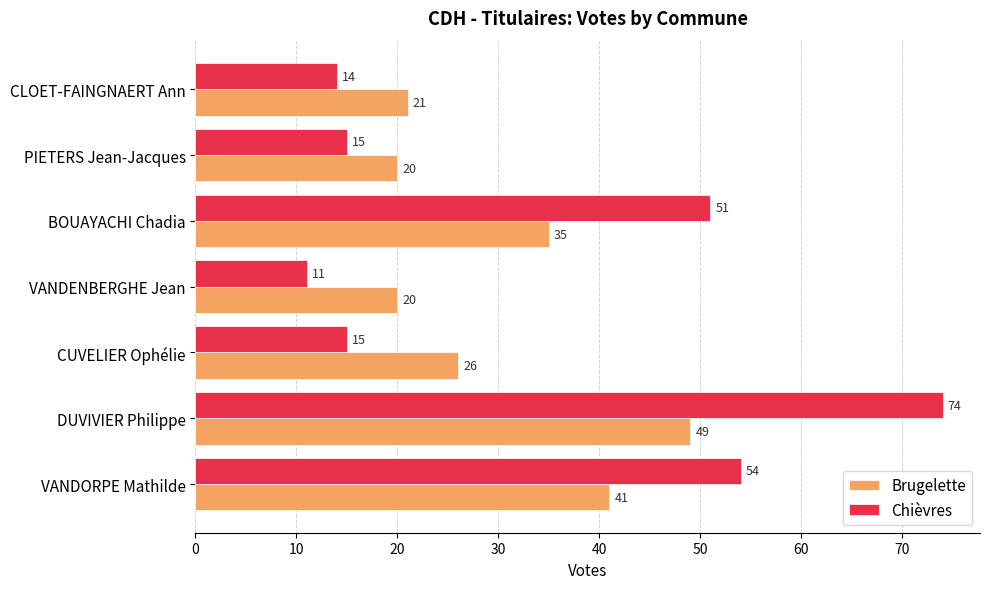

What is the greatest value displayed?

74